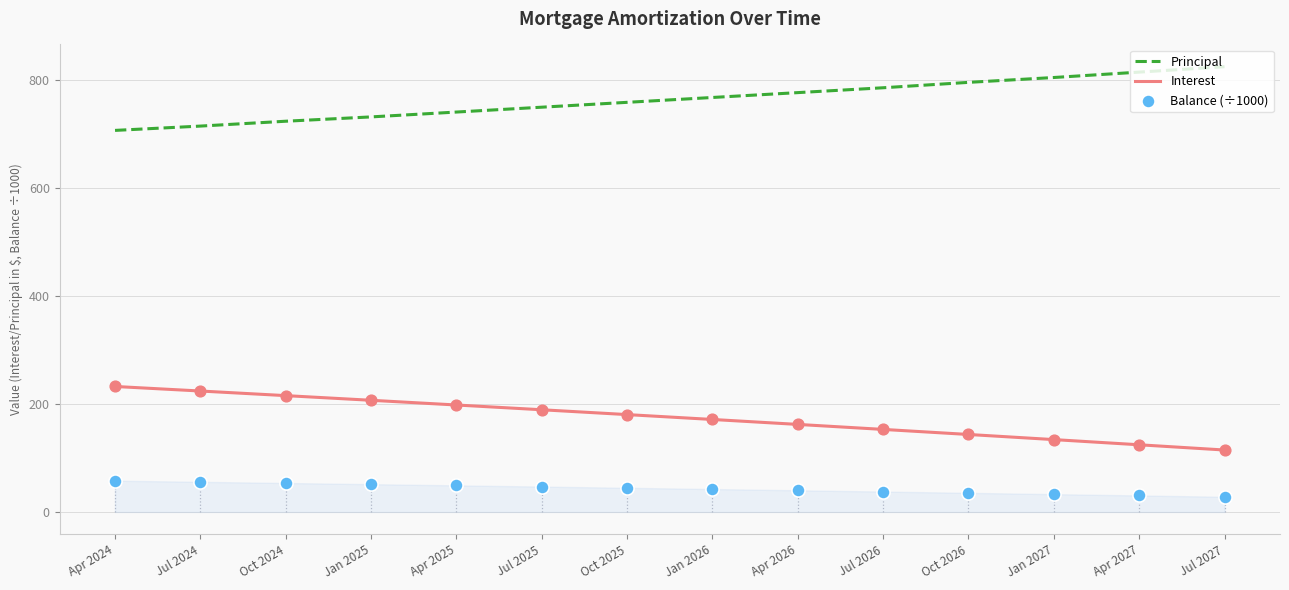

Which series reaches the maximum Y coordinate?

Principal